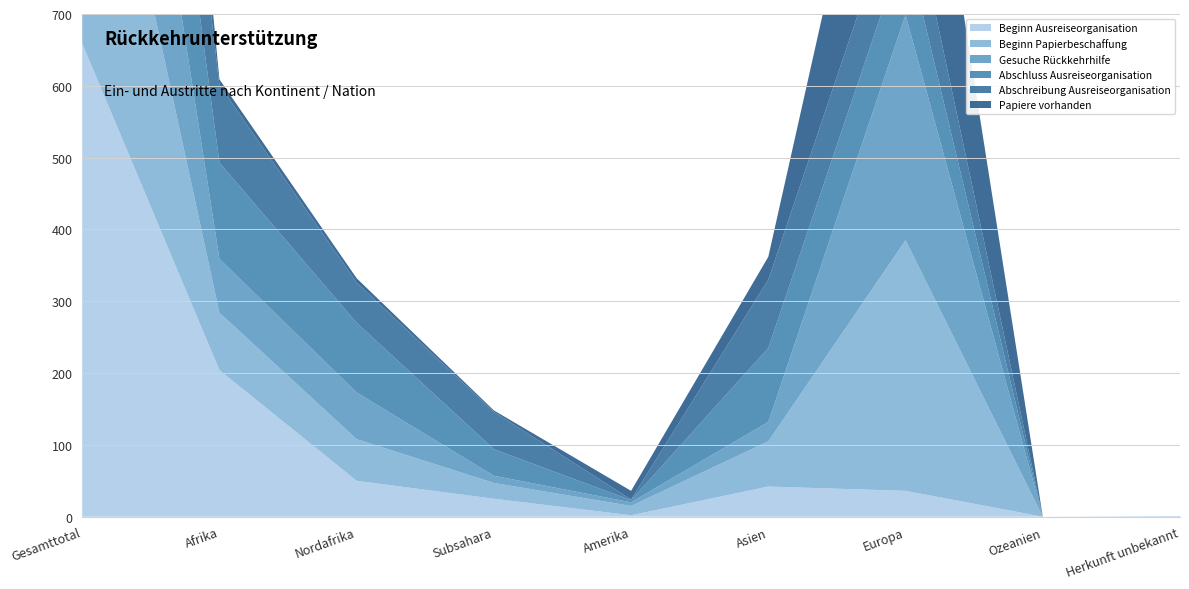

Reading left to right, list all the values displayed in this chart.

Beginn Ausreiseorganisation: 659	204	50	25	2	42	36	0	1
Beginn Papierbeschaffung: 505	80	58	22	13	63	349	0	0
Gesuche Rückkehrhilfe: 421	75	65	10	5	27	314	0	0
Abschluss Ausreiseorganisation: 341	134	97	37	3	103	101	0	0
Abschreibung Ausreiseorganisation: 300	108	56	52	1	95	96	0	0
Papiere vorhanden: 370	8	6	2	12	32	318	0	0